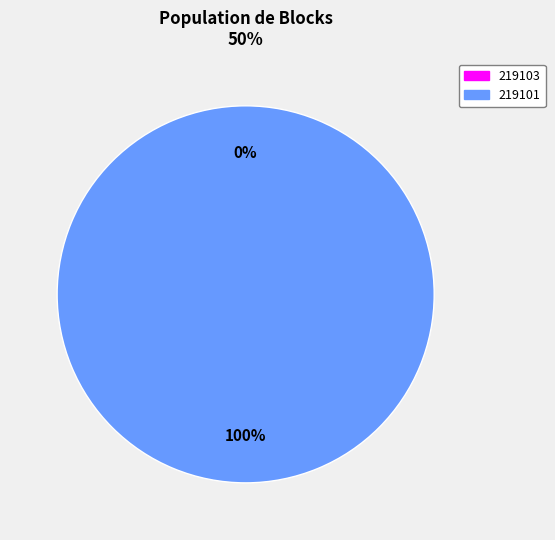

Is there any slice that represents more than half of the pie?

Yes